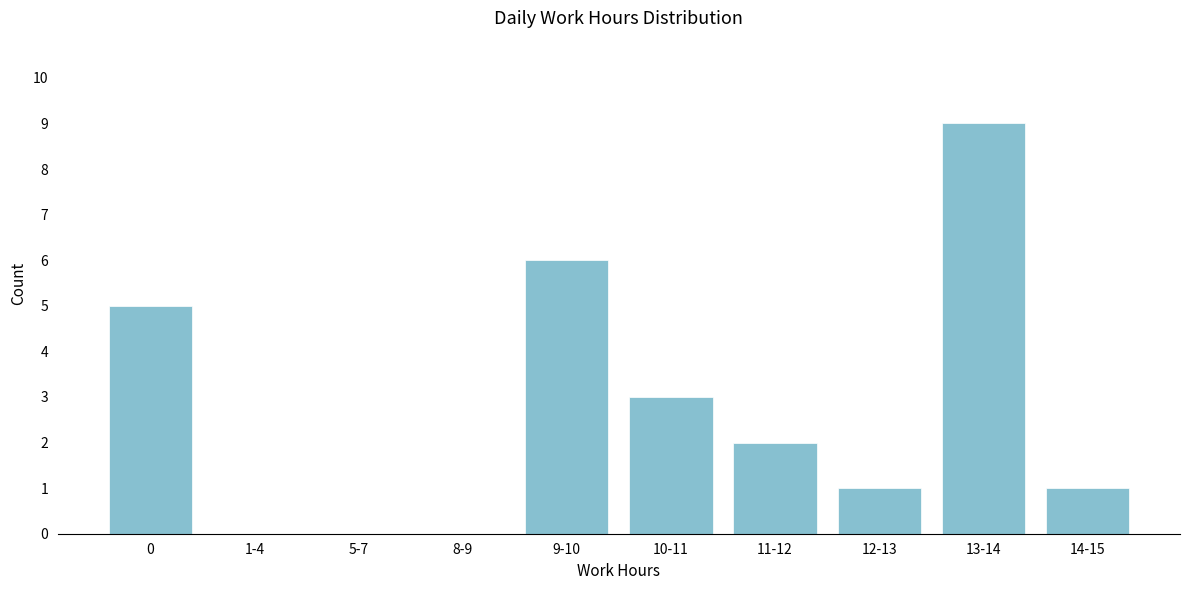

Reading right to left, extract all data points from this chart.

14-15=1	13-14=9	12-13=1	11-12=2	10-11=3	9-10=6	8-9=0	5-7=0	1-4=0	0=5